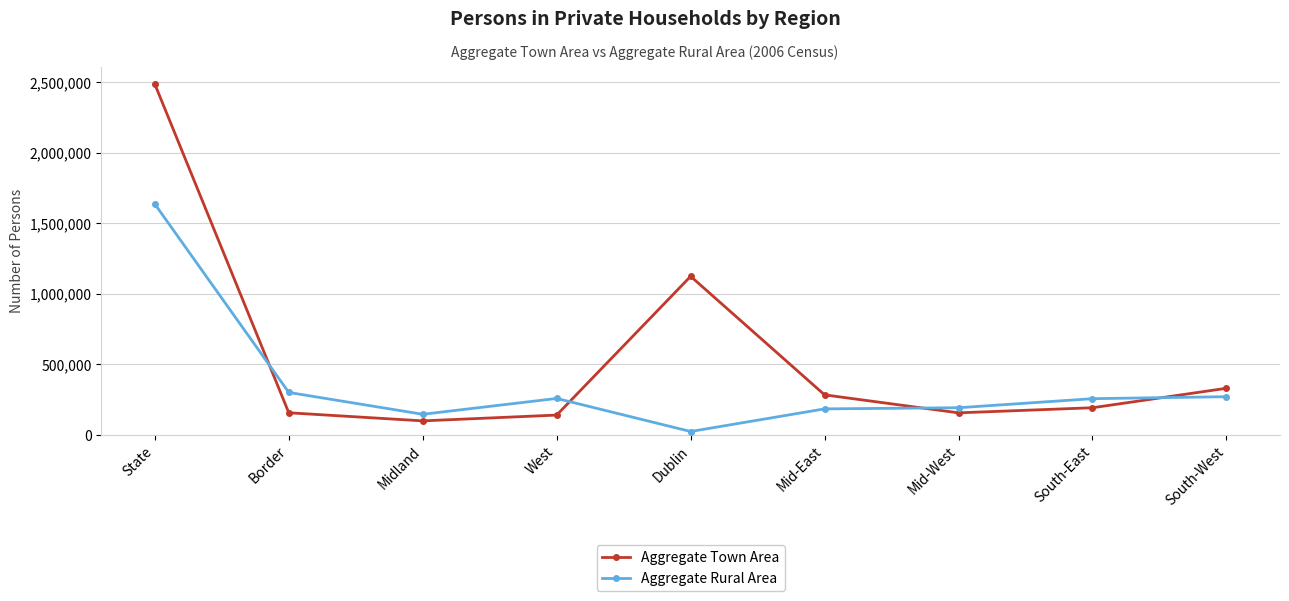

How many intersections are there between Aggregate Rural Area and Aggregate Town Area?

4